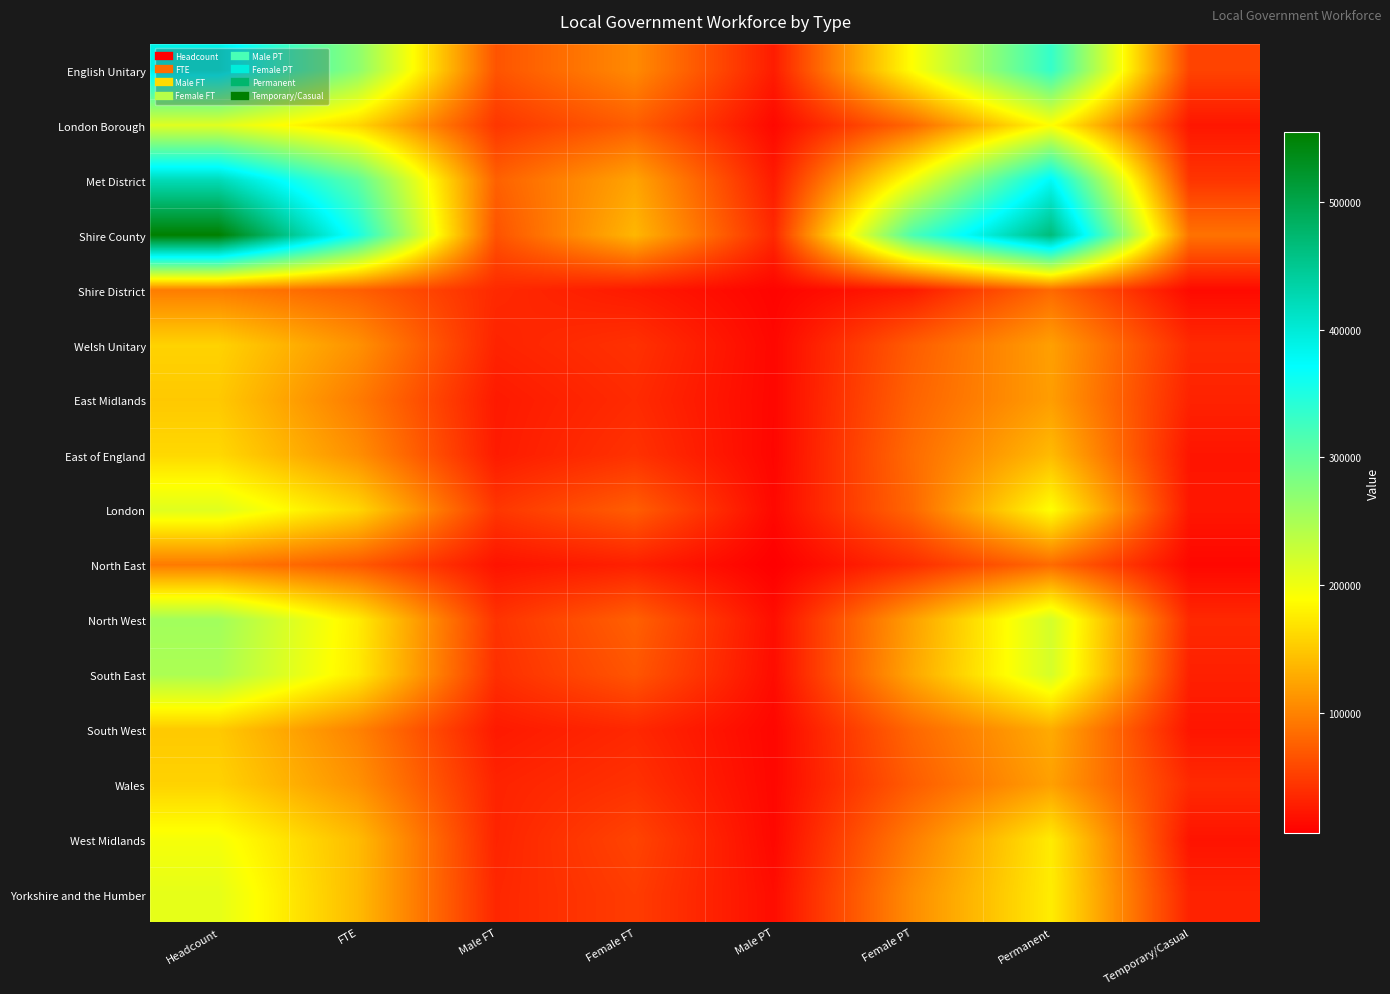

Between FTE and Permanent, which is larger?

Permanent